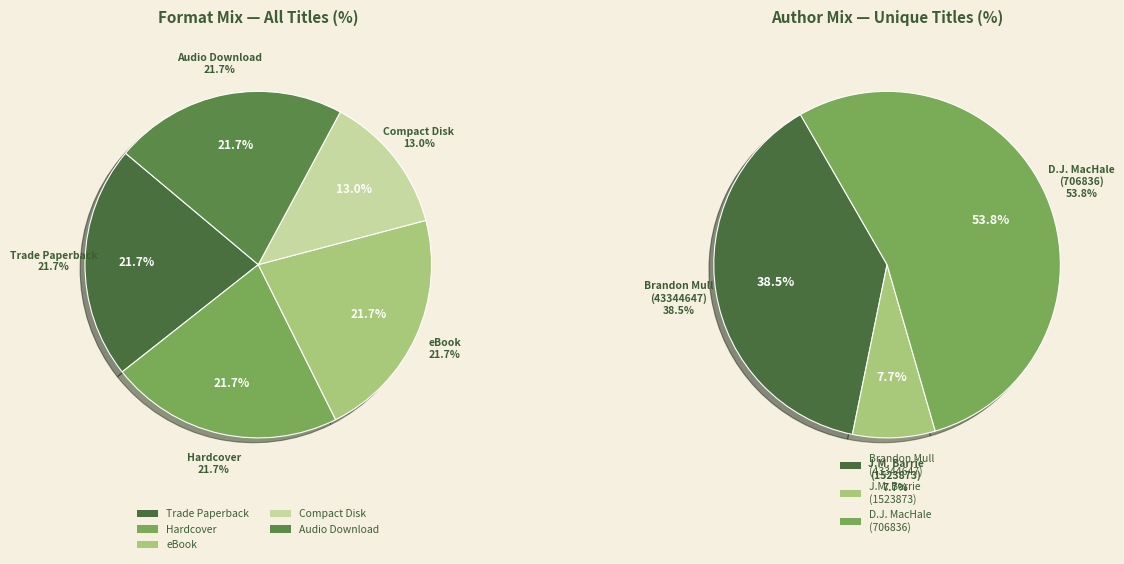

Which slice is the smallest?

J.M. Barrie (1523873)